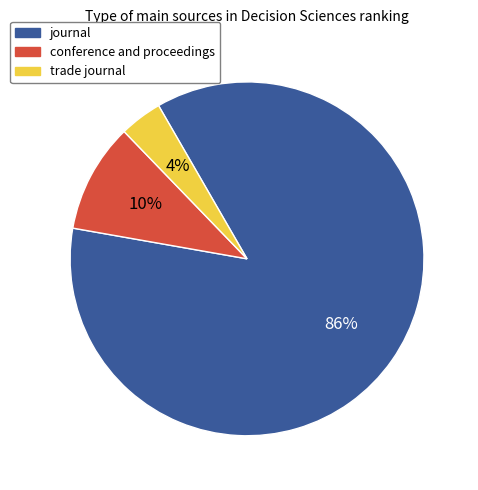

Do trade journal and conference and proceedings together represent more than half of the pie?

No